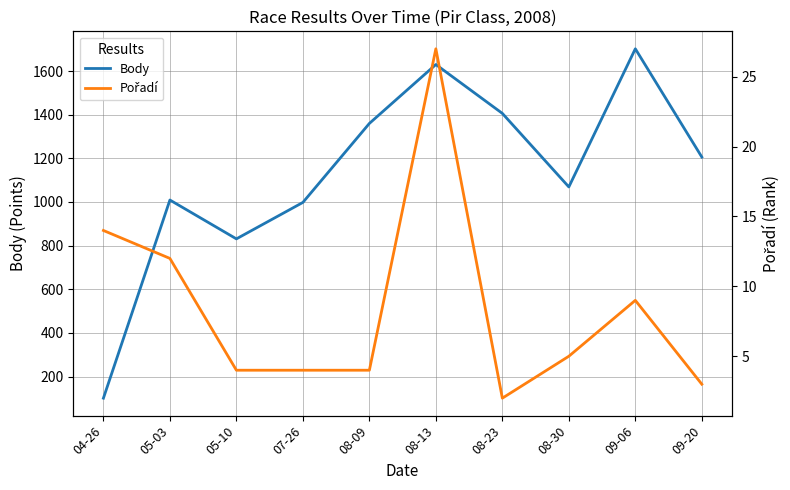

What position from the left is 09-20?

10